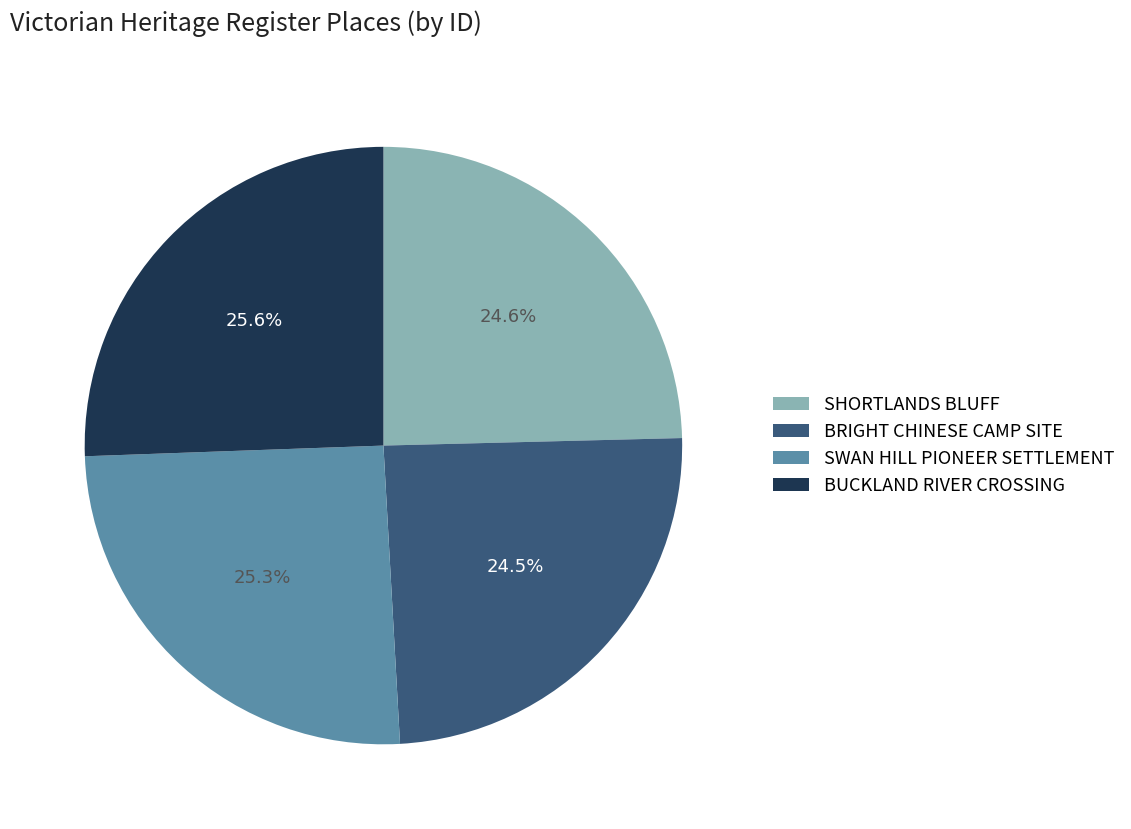

Count the number of slices in the pie.

4